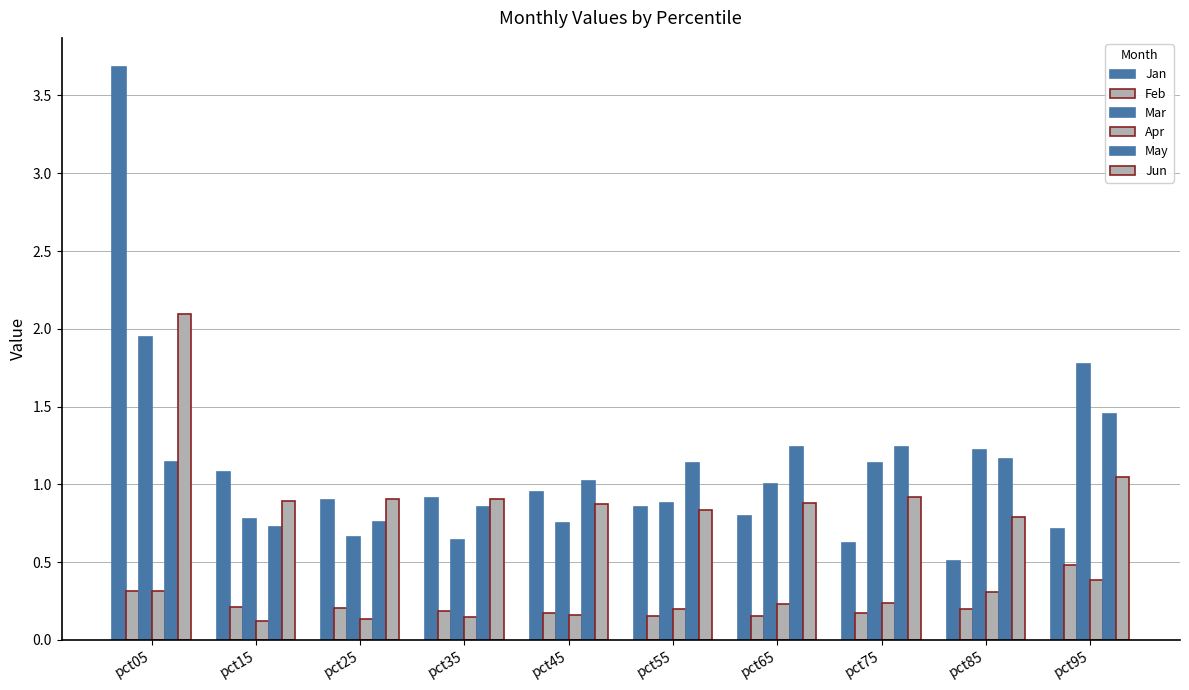

At which category does the chart reach its minimum across all series?

pct15